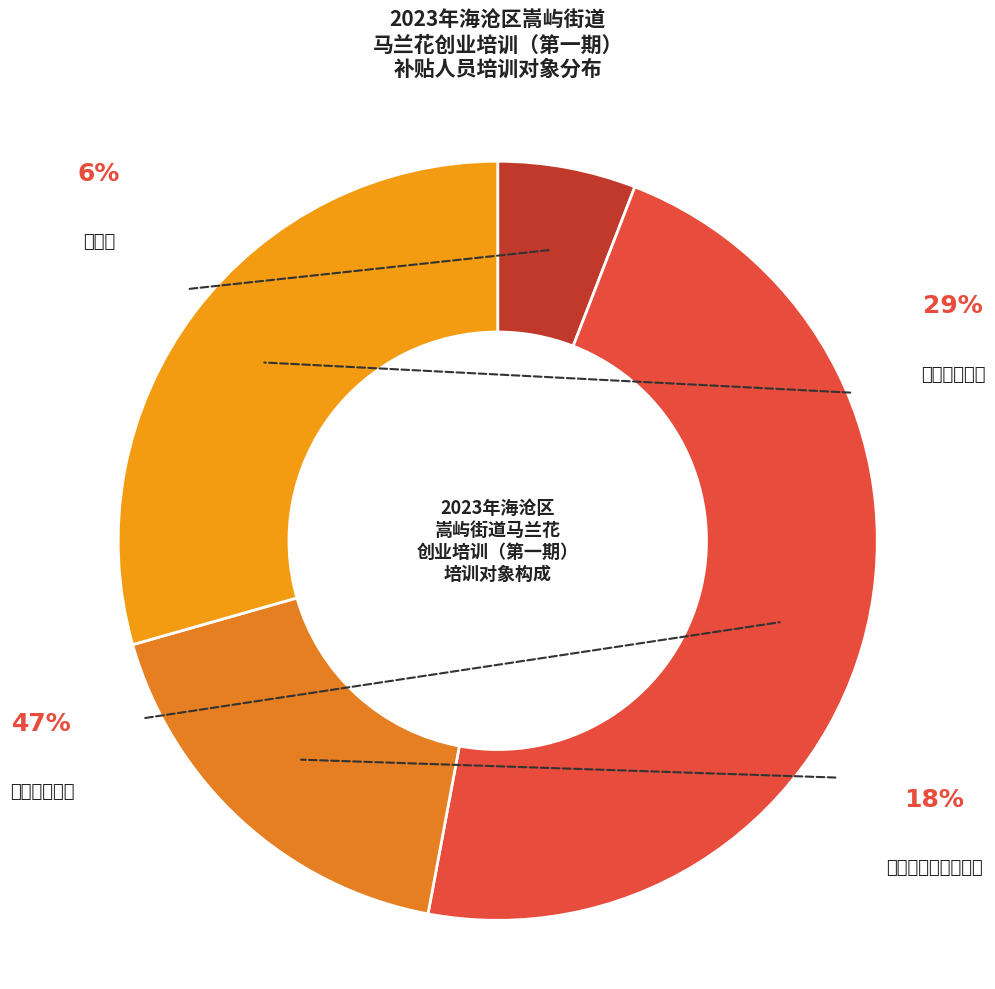

Rank the categories by value from highest to lowest.

下岗失业人员, 就业困难人员, 农村转移就业劳动者, 残疾人